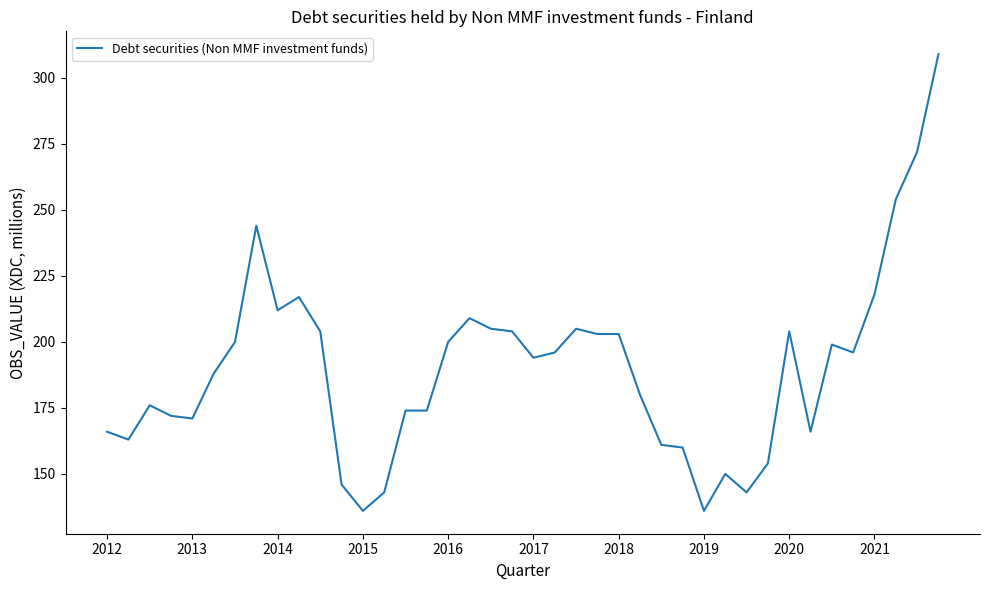

Does the chart display data point markers on the line(s)?

No